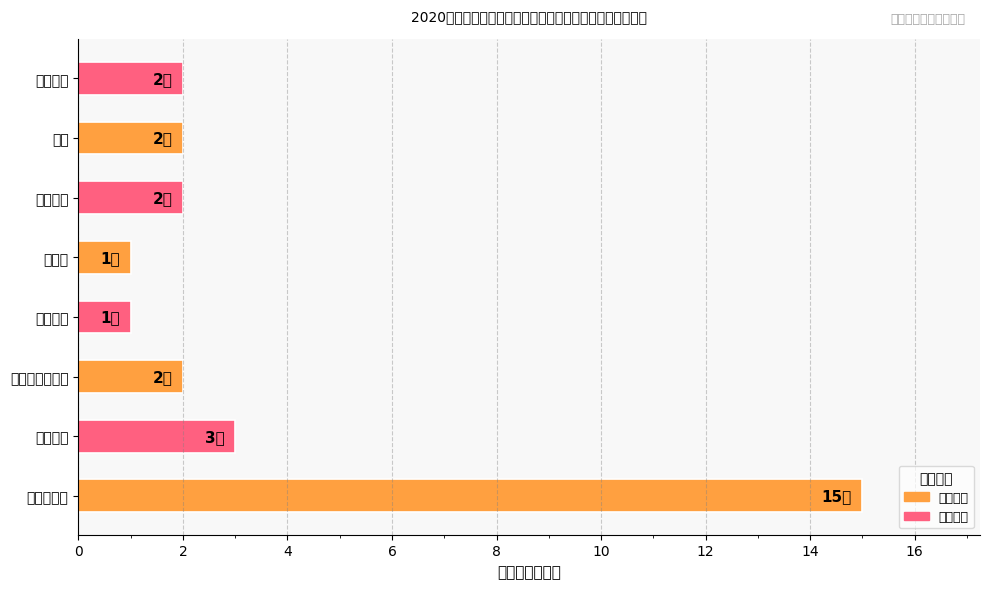

What is the difference between the maximum and minimum values?

14